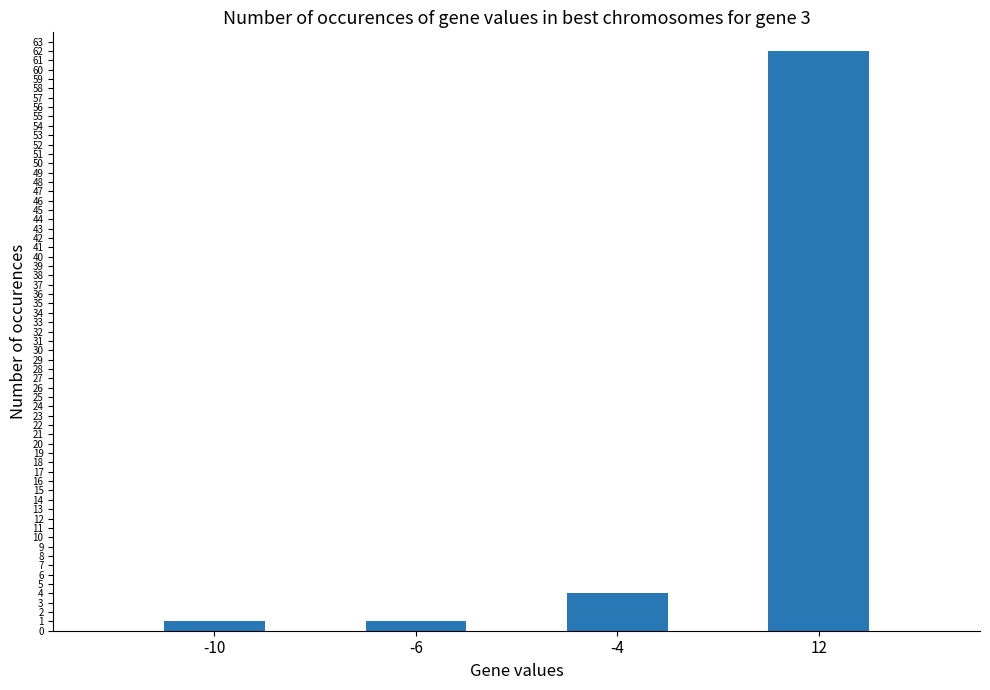

What is the difference between the maximum and minimum values?

61